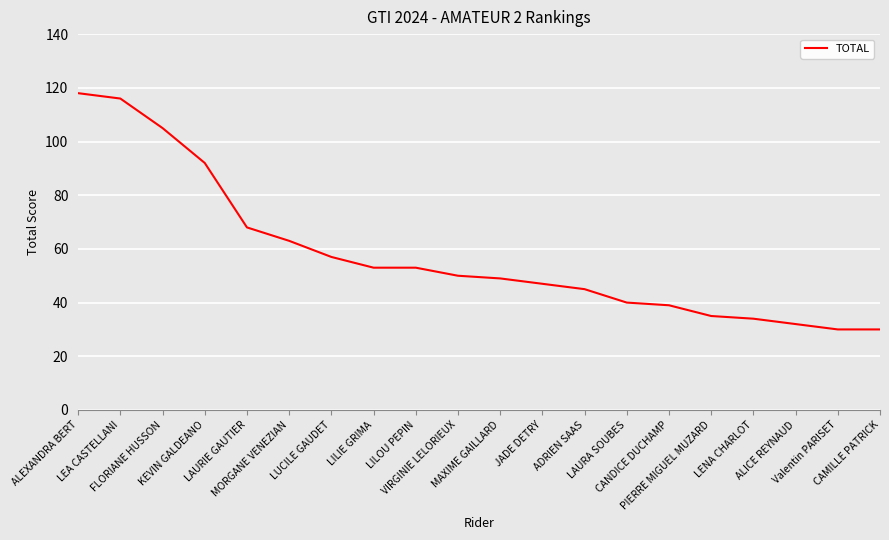

Which label corresponds to the largest value in the chart?

ALEXANDRA BERT